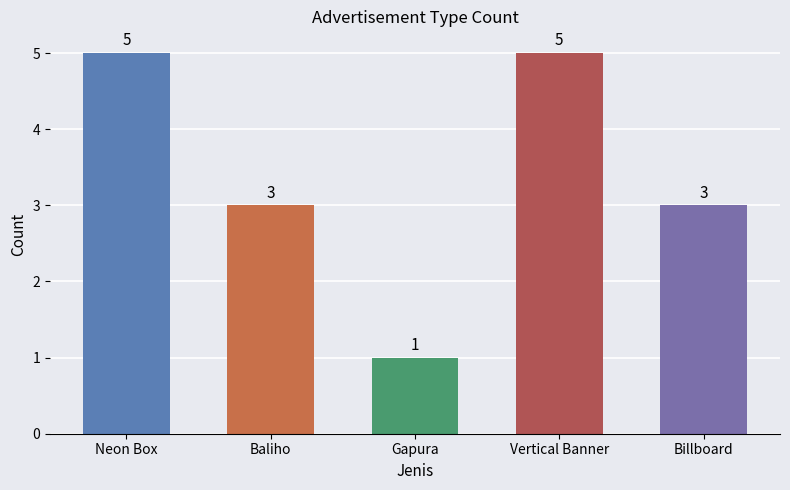

Reading left to right, transcribe all the data shown in this chart.

Neon Box=5	Baliho=3	Gapura=1	Vertical Banner=5	Billboard=3